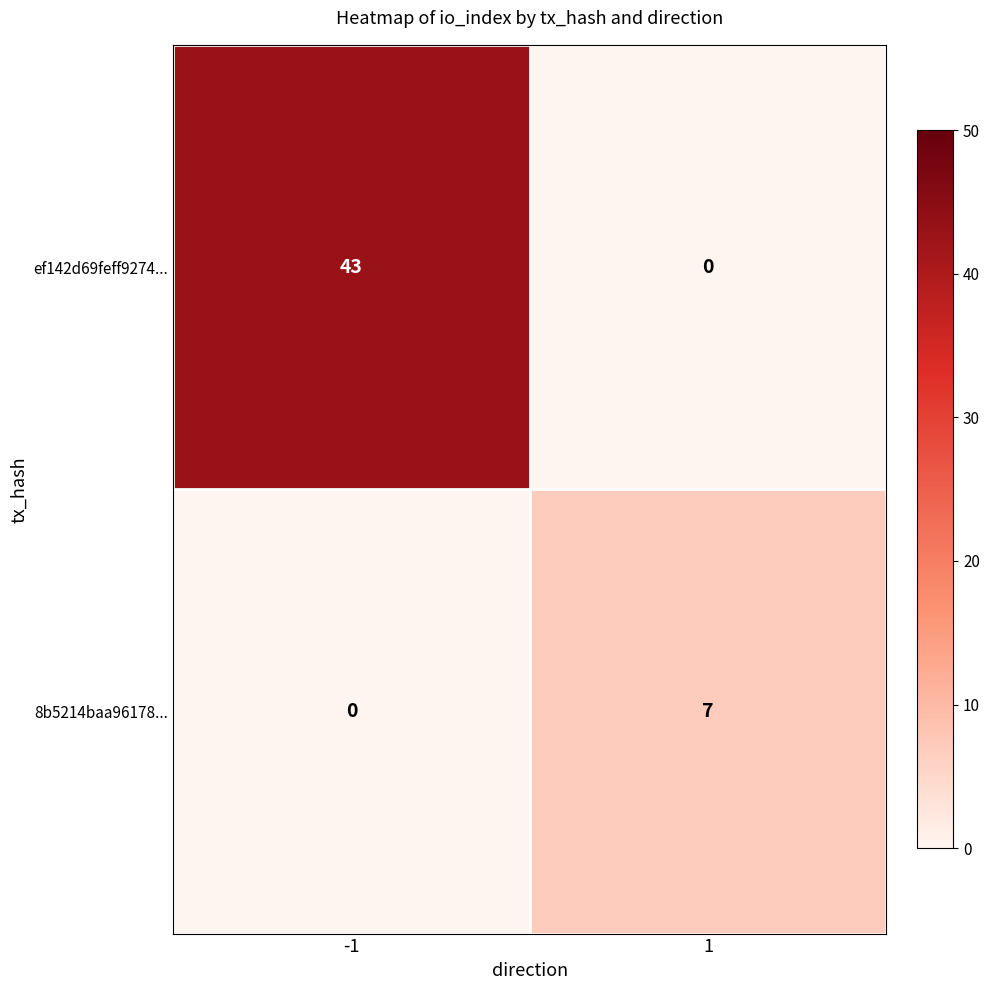

What is the difference between the ef142d69feff9274... values at -1 and 1?

43